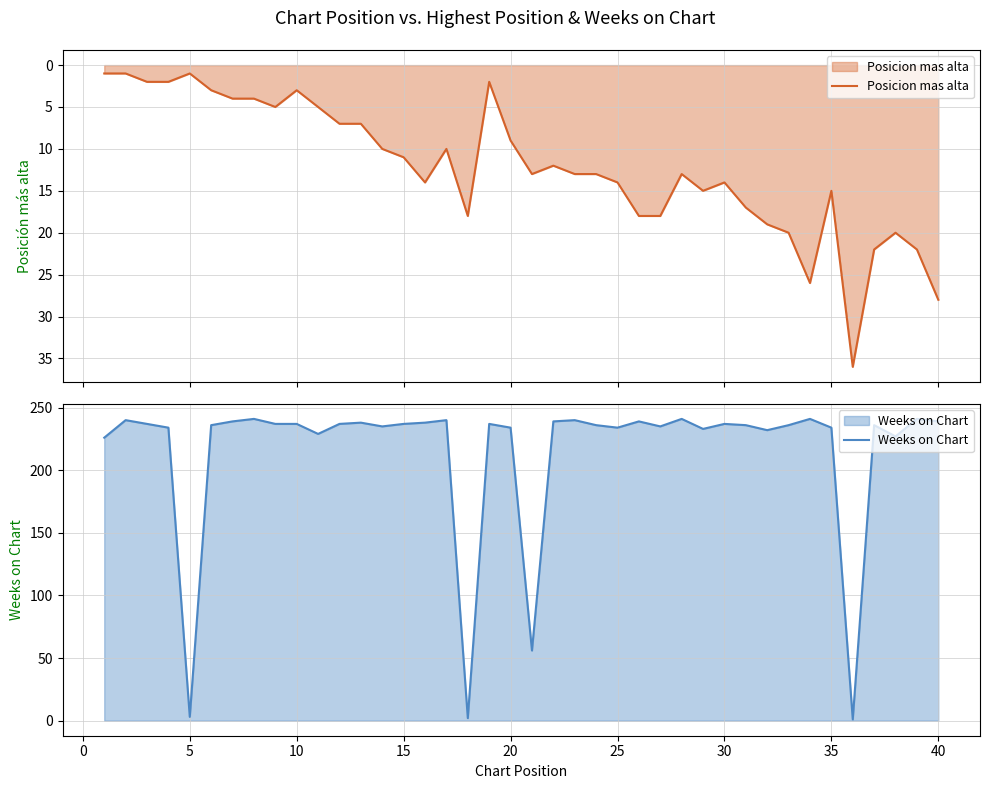

Which has a higher value, 20 or 40?

20